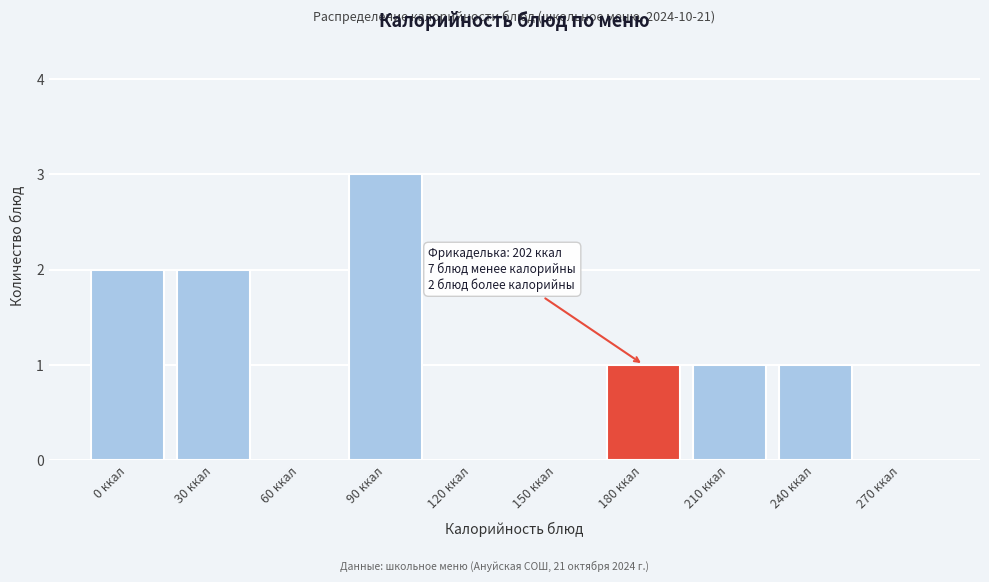

Reading left to right, list all the values displayed in this chart.

0 ккал=2	30 ккал=2	60 ккал=0	90 ккал=3	120 ккал=0	150 ккал=0	180 ккал=1	210 ккал=1	240 ккал=1	270 ккал=0